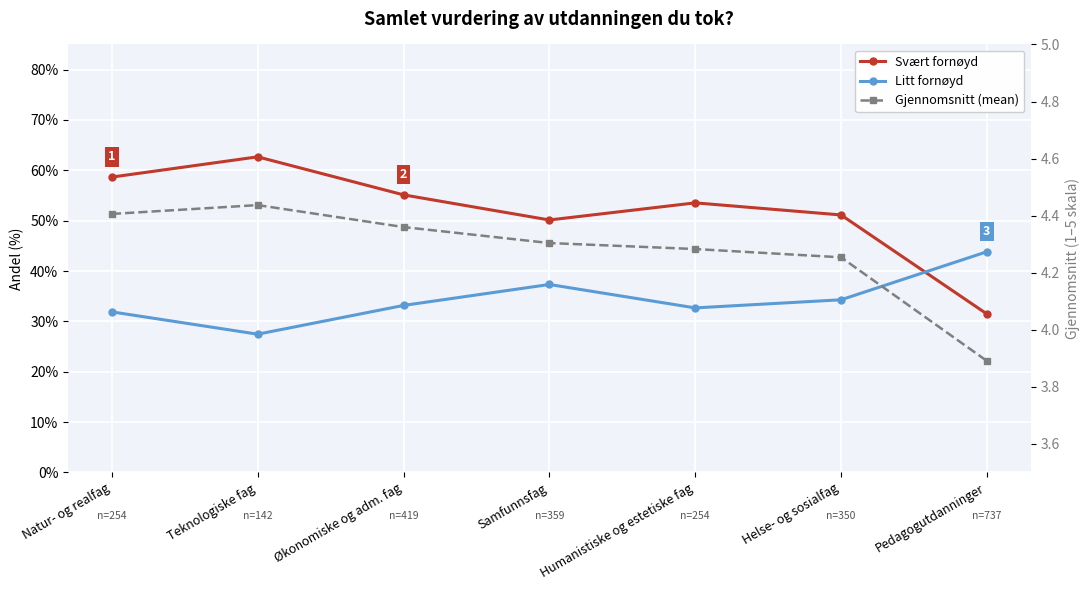

What is the value of the Svært fornøyd point at the 7th from the left?

0.3